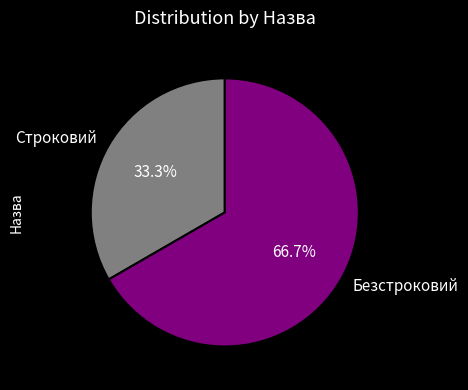

Which slice is the smallest?

Строковий